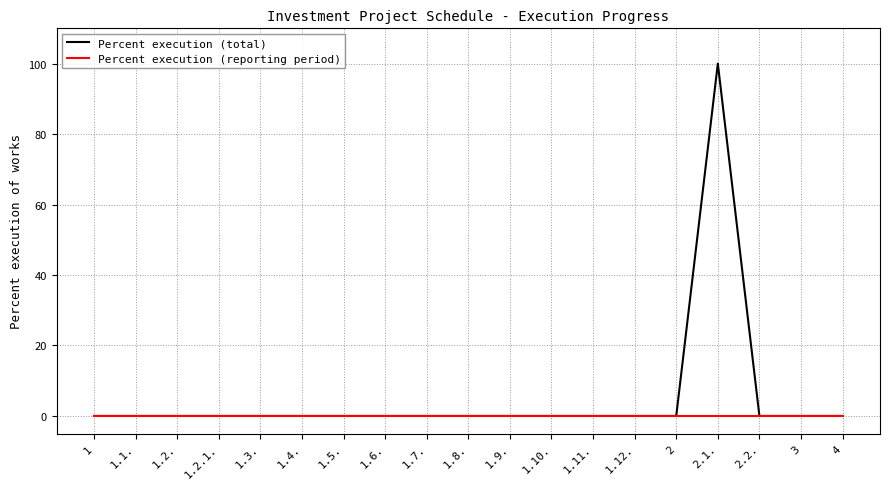

What are all the series names shown in the legend?

Percent execution (total), Percent execution (reporting period)